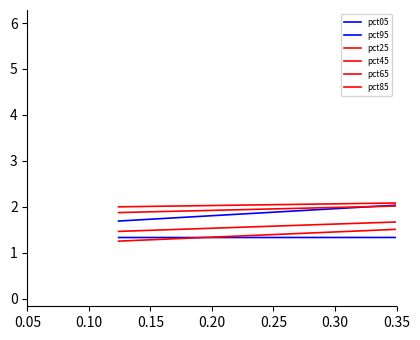

Which series changed the most between 0.15 and 0.25?

pct95